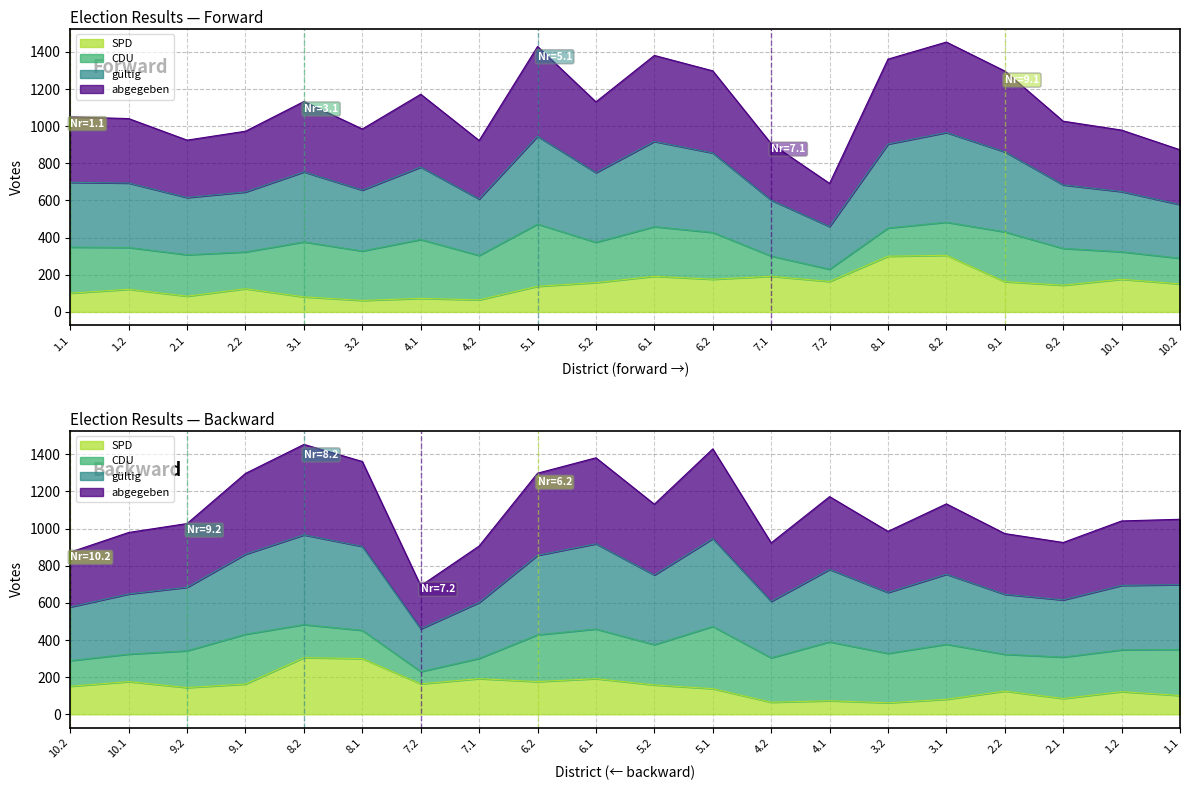

At how many categories does at least one series exceed 191?

20